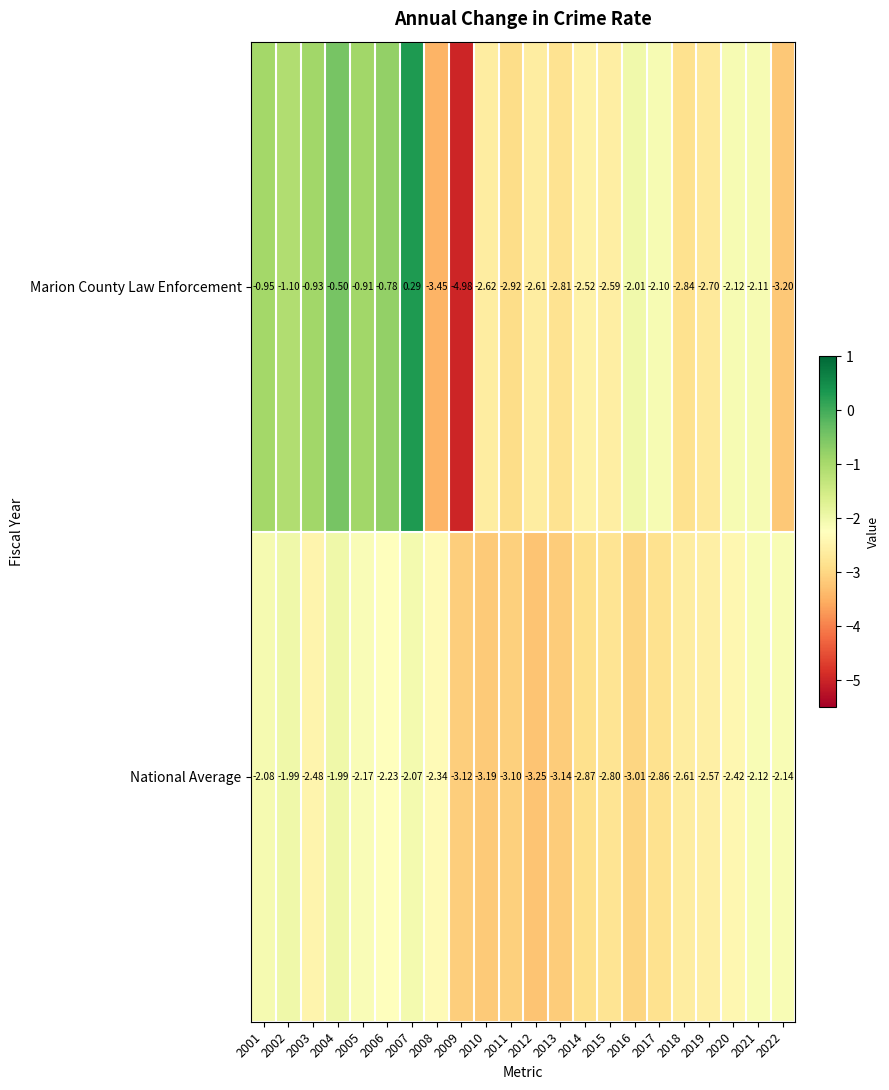

At 2002, list the series in order from largest to smallest.

Marion County Law Enforcement, National Average